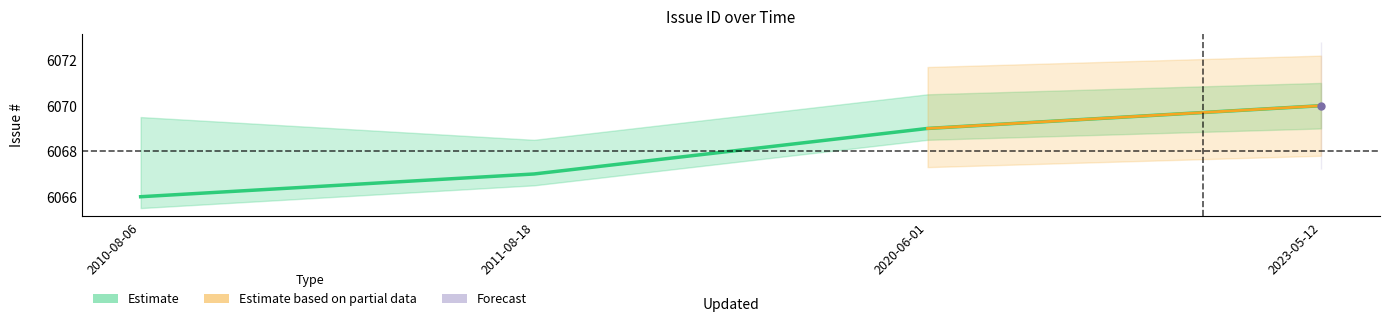

Read the value at 2010-08-06.

6066